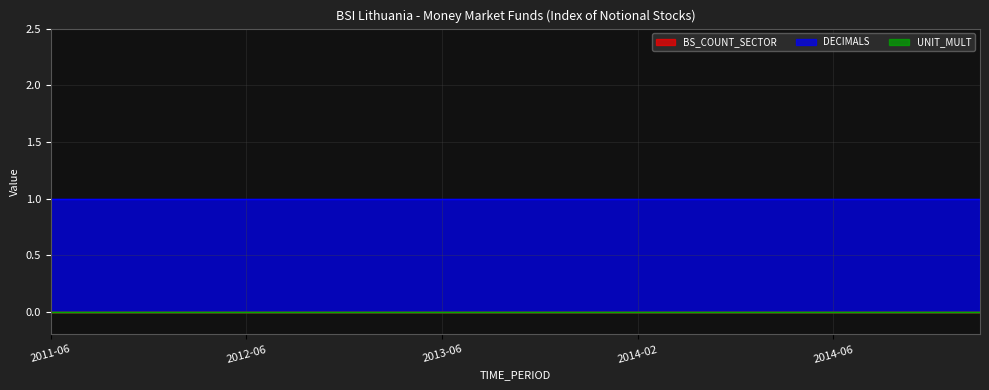

How many distinct data groups are displayed?

3